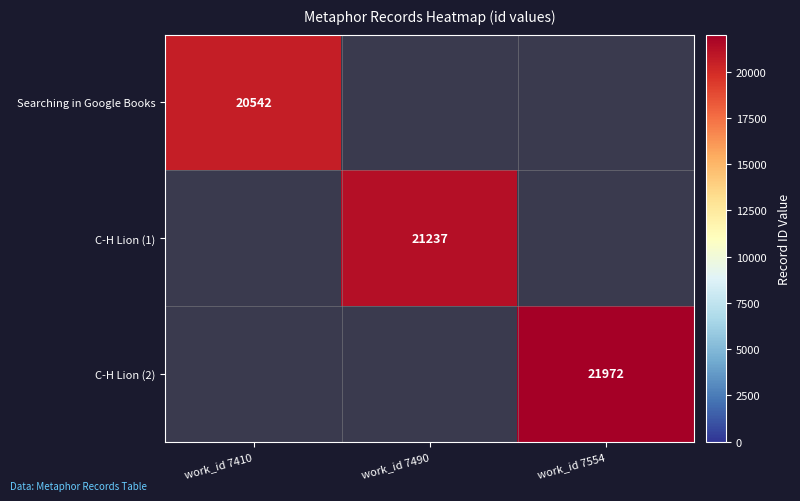

The C-H Lion (1) series shows 21237 at work_id 7490. True or false?

True